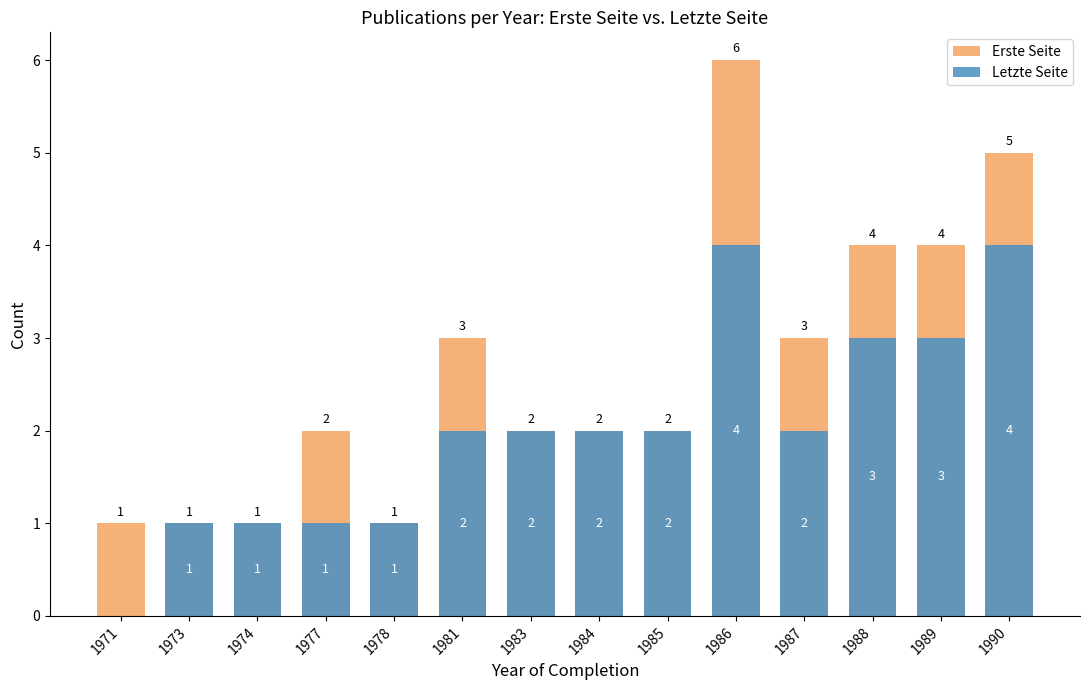

How many data points in Letzte Seite are above 2?

4